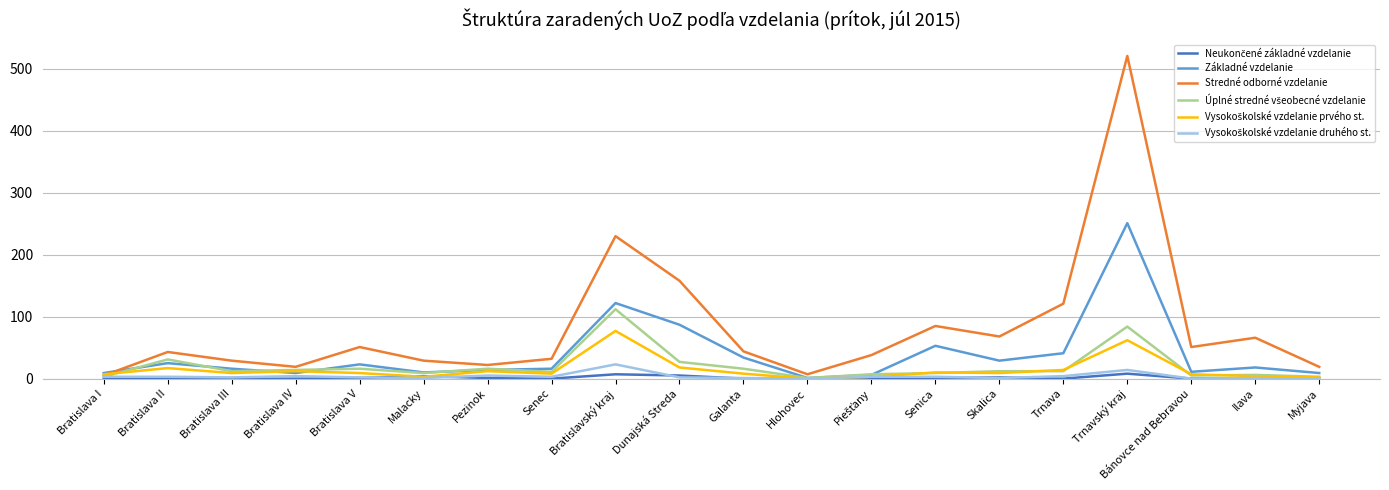

What is the maximum value shown in the chart?

521